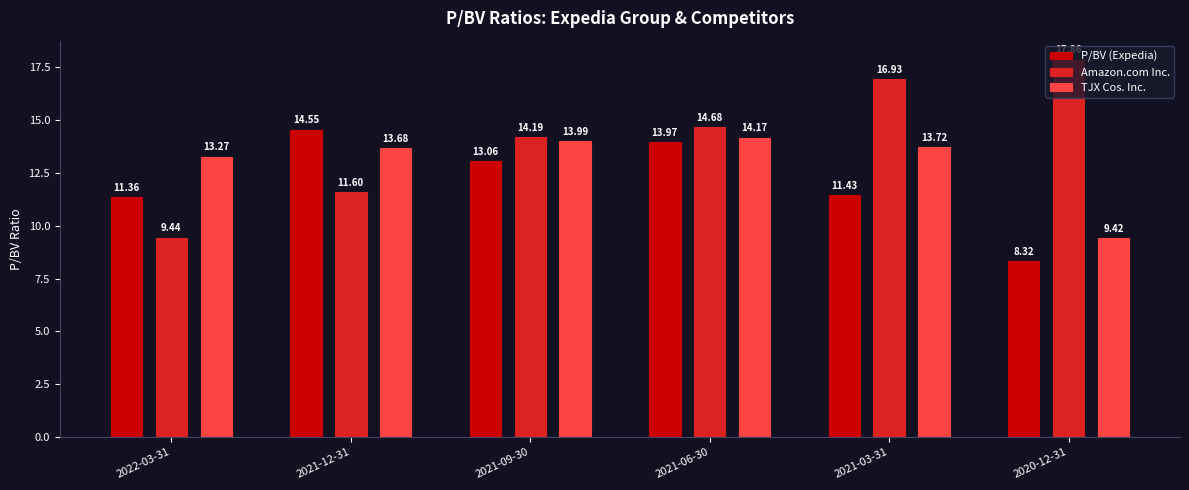

How many categories are shown in the chart?

6